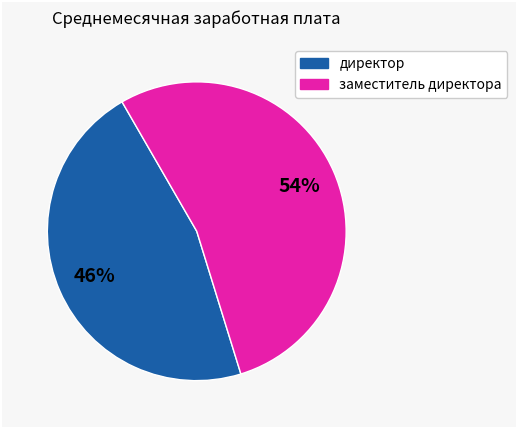

Is there any slice that represents more than half of the pie?

Yes